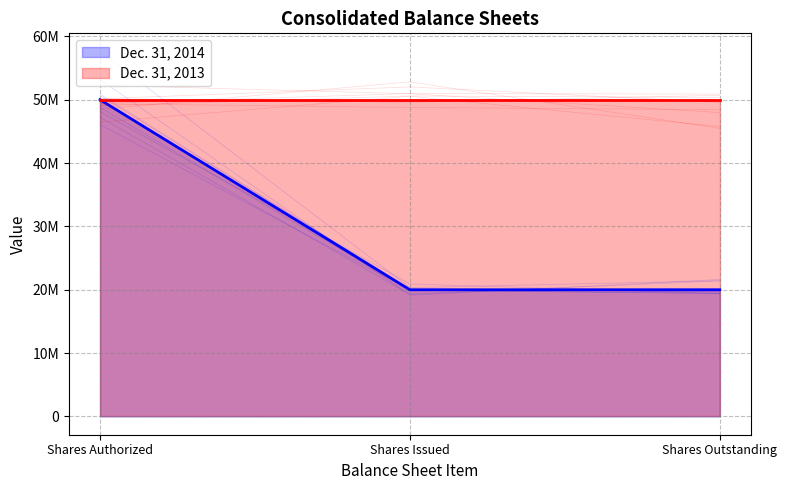

True or false: Dec. 31, 2013 and Dec. 31, 2014 intersect in this chart.

False